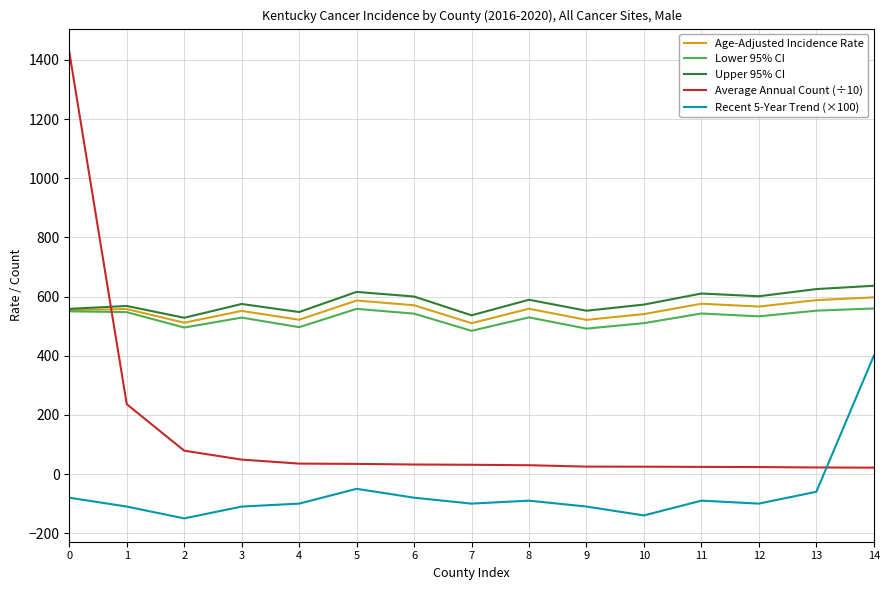

Is the value of Recent 5-Year Trend (×100) at 0 greater than the value of Lower 95% CI at 6?

No